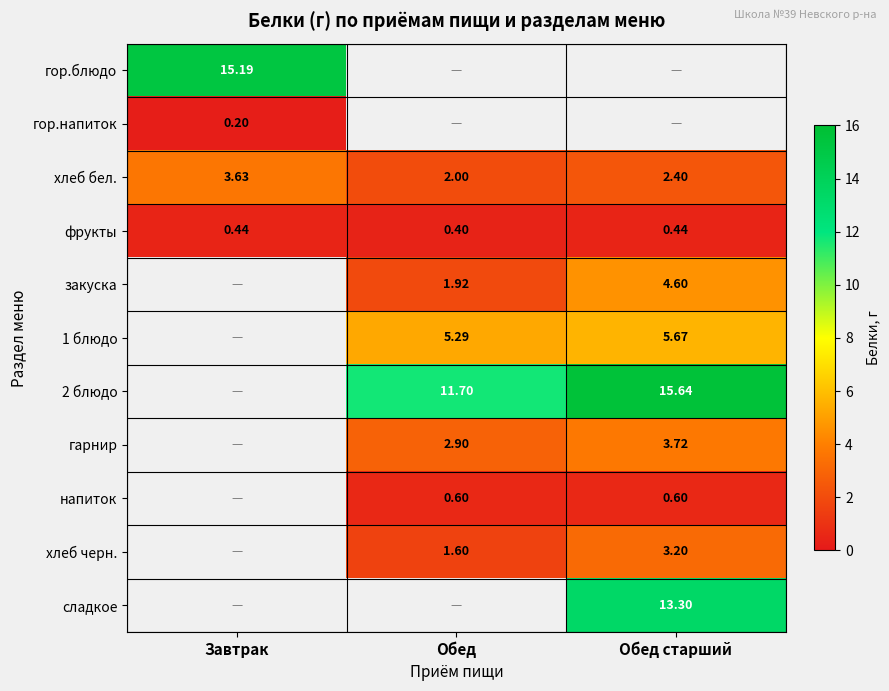

Which category has the lowest value across all series?

Завтрак